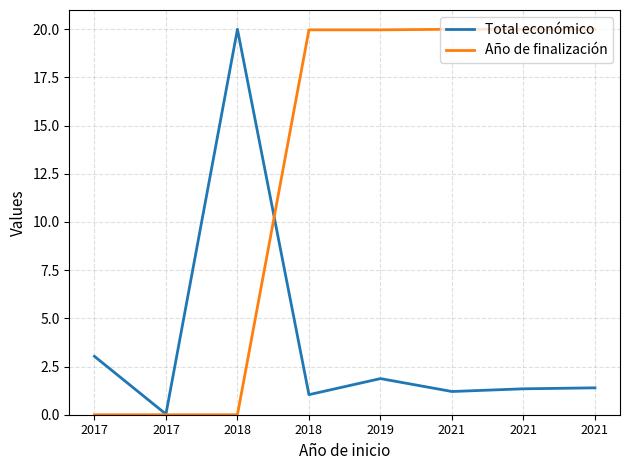

Which series has the largest range (max minus min)?

Año de finalización